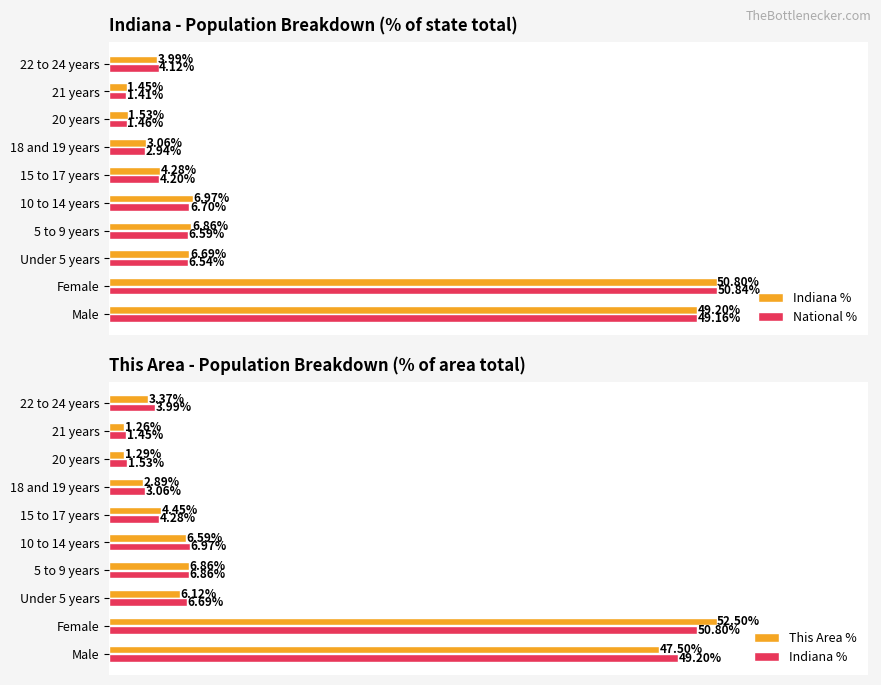

What is the value of the This Area % bar at the 7th from the left?

2.9